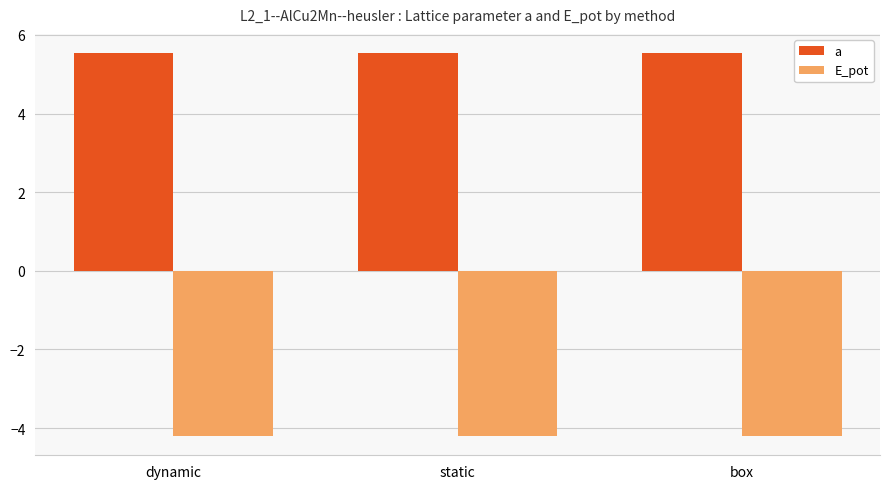

Are the bars horizontal?

No